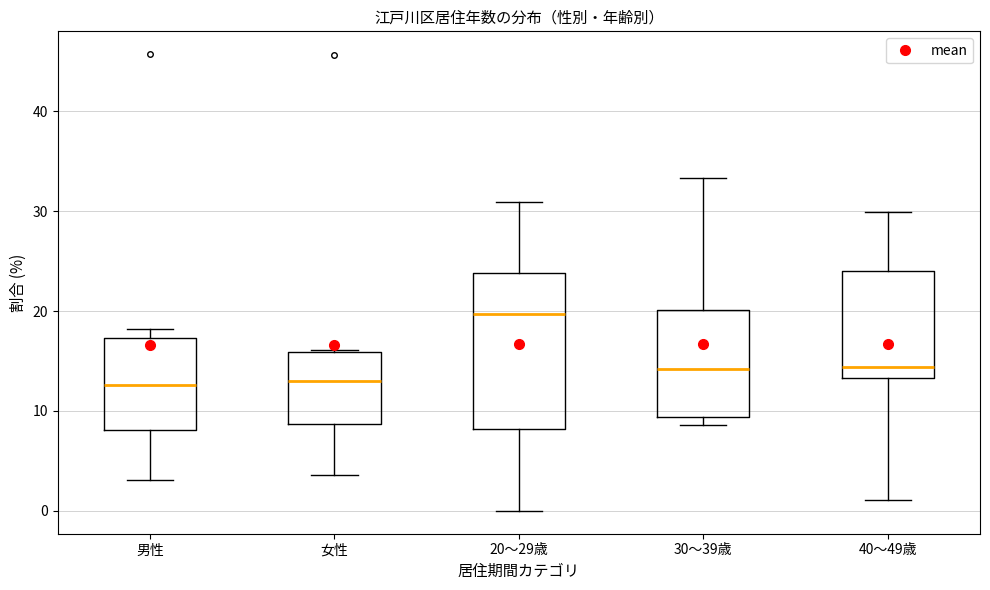

Reading left to right, read every box against the y-axis: the position of its median line, the range the box covers, and the ends of its whiskers. The values are not printed on the chart, so give them approximately, as read against the axis.

男性: median 13, box 8 to 17, whiskers 3 to 18
女性: median 13, box 9 to 16, whiskers 4 to 16
20～29歳: median 20, box 8 to 24, whiskers 0 to 31
30～39歳: median 14, box 9 to 20, whiskers 9 (just below the box's lower edge) to 33
40～49歳: median 14, box 13 to 24, whiskers 1 to 30